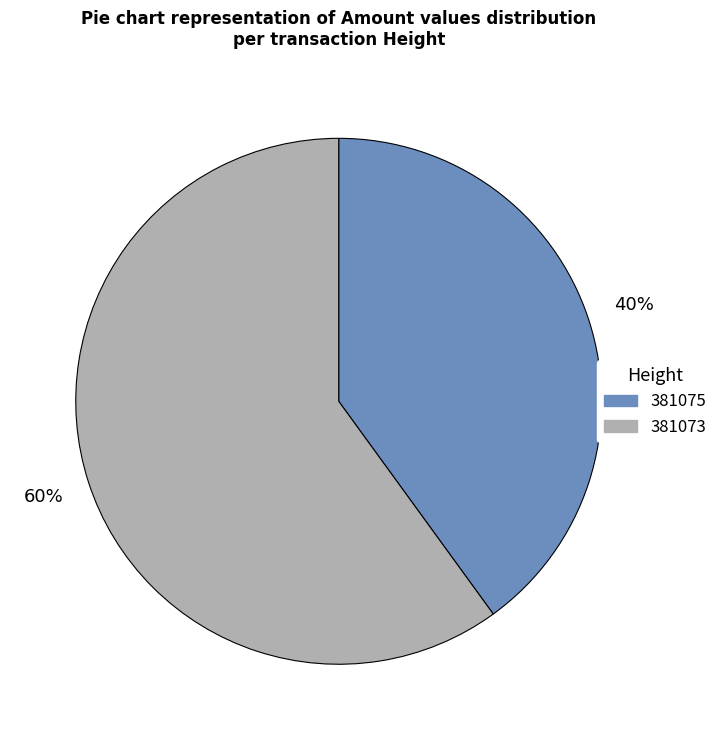

What is the largest slice in the pie chart?

381073